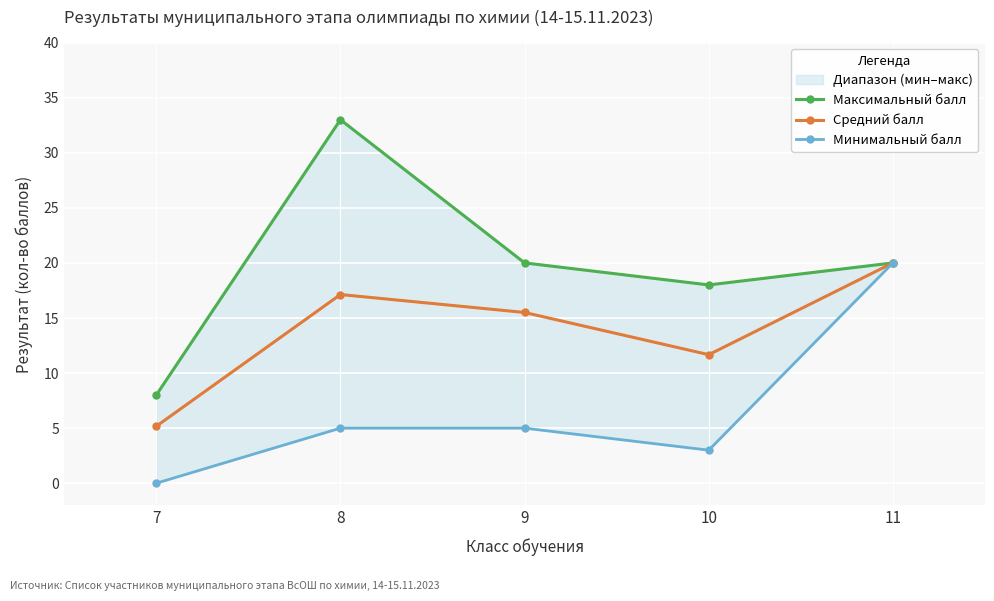

Rank the categories by Минимальный балл value from lowest to highest.

7, 10, 8, 9, 11